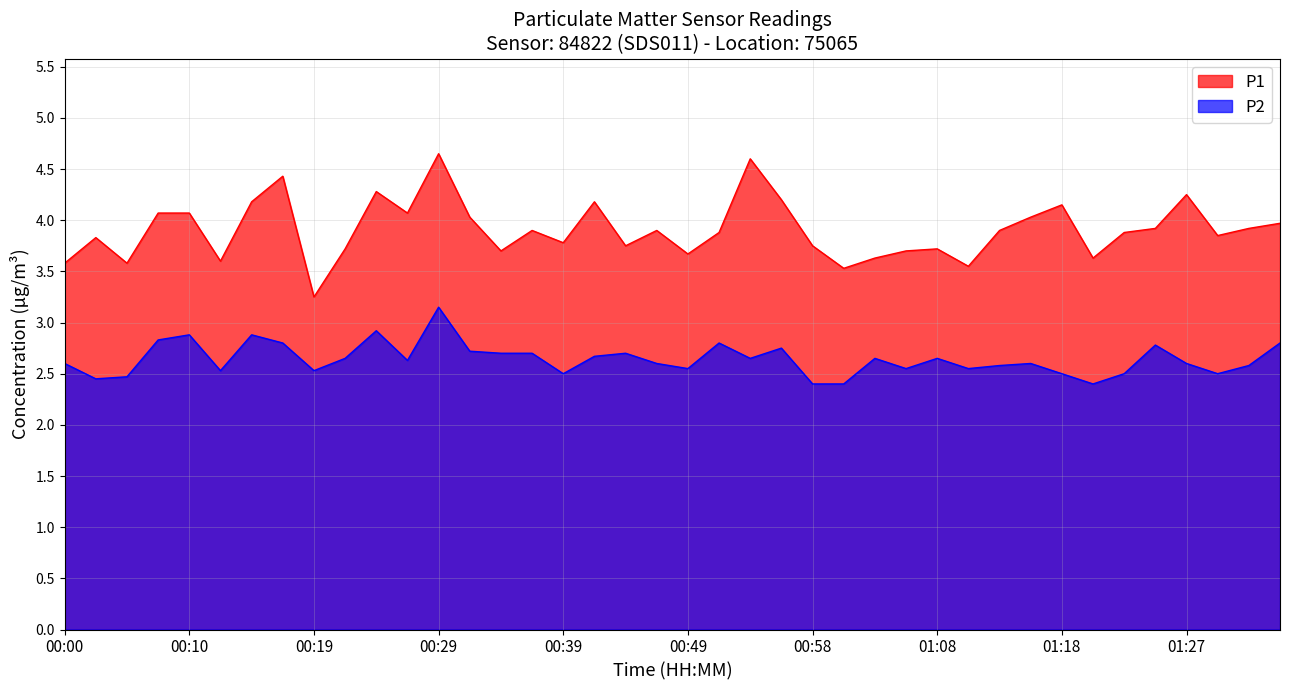

Reading left to right, transcribe all the data shown in this chart.

P1: 00:00=3.6	00:02=3.8	00:05=3.6	00:07=4.1	00:10=4.1	00:12=3.6	00:15=4.2	00:17=4.4	00:19=3.2	00:22=3.7	00:24=4.3	00:27=4.1	00:29=4.7	00:32=4.0	00:34=3.7	00:36=3.9	00:39=3.8	00:41=4.2	00:44=3.8	00:46=3.9	00:49=3.7	00:51=3.9	00:53=4.6	00:56=4.2	00:58=3.8	01:01=3.5	01:03=3.6	01:06=3.7	01:08=3.7	01:10=3.5	01:13=3.9	01:15=4.0	01:18=4.2	01:20=3.6	01:23=3.9	01:25=3.9	01:27=4.2	01:30=3.9	01:32=3.9	01:35=4.0
P2: 00:00=2.6	00:02=2.5	00:05=2.5	00:07=2.8	00:10=2.9	00:12=2.5	00:15=2.9	00:17=2.8	00:19=2.5	00:22=2.6	00:24=2.9	00:27=2.6	00:29=3.1	00:32=2.7	00:34=2.7	00:36=2.7	00:39=2.5	00:41=2.7	00:44=2.7	00:46=2.6	00:49=2.5	00:51=2.8	00:53=2.6	00:56=2.8	00:58=2.4	01:01=2.4	01:03=2.6	01:06=2.5	01:08=2.6	01:10=2.5	01:13=2.6	01:15=2.6	01:18=2.5	01:20=2.4	01:23=2.5	01:25=2.8	01:27=2.6	01:30=2.5	01:32=2.6	01:35=2.8